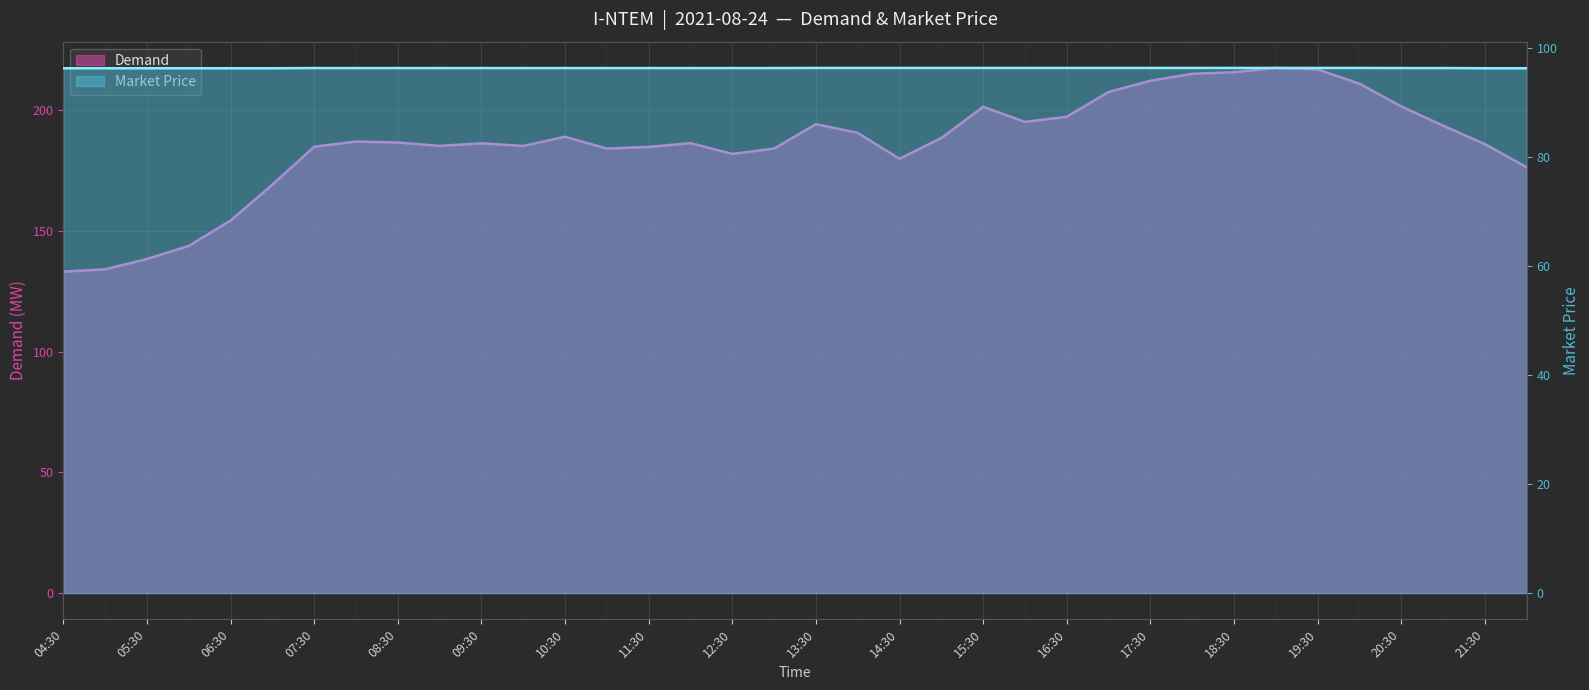

What is the spread (max minus min) of values at 15:30?

105.1